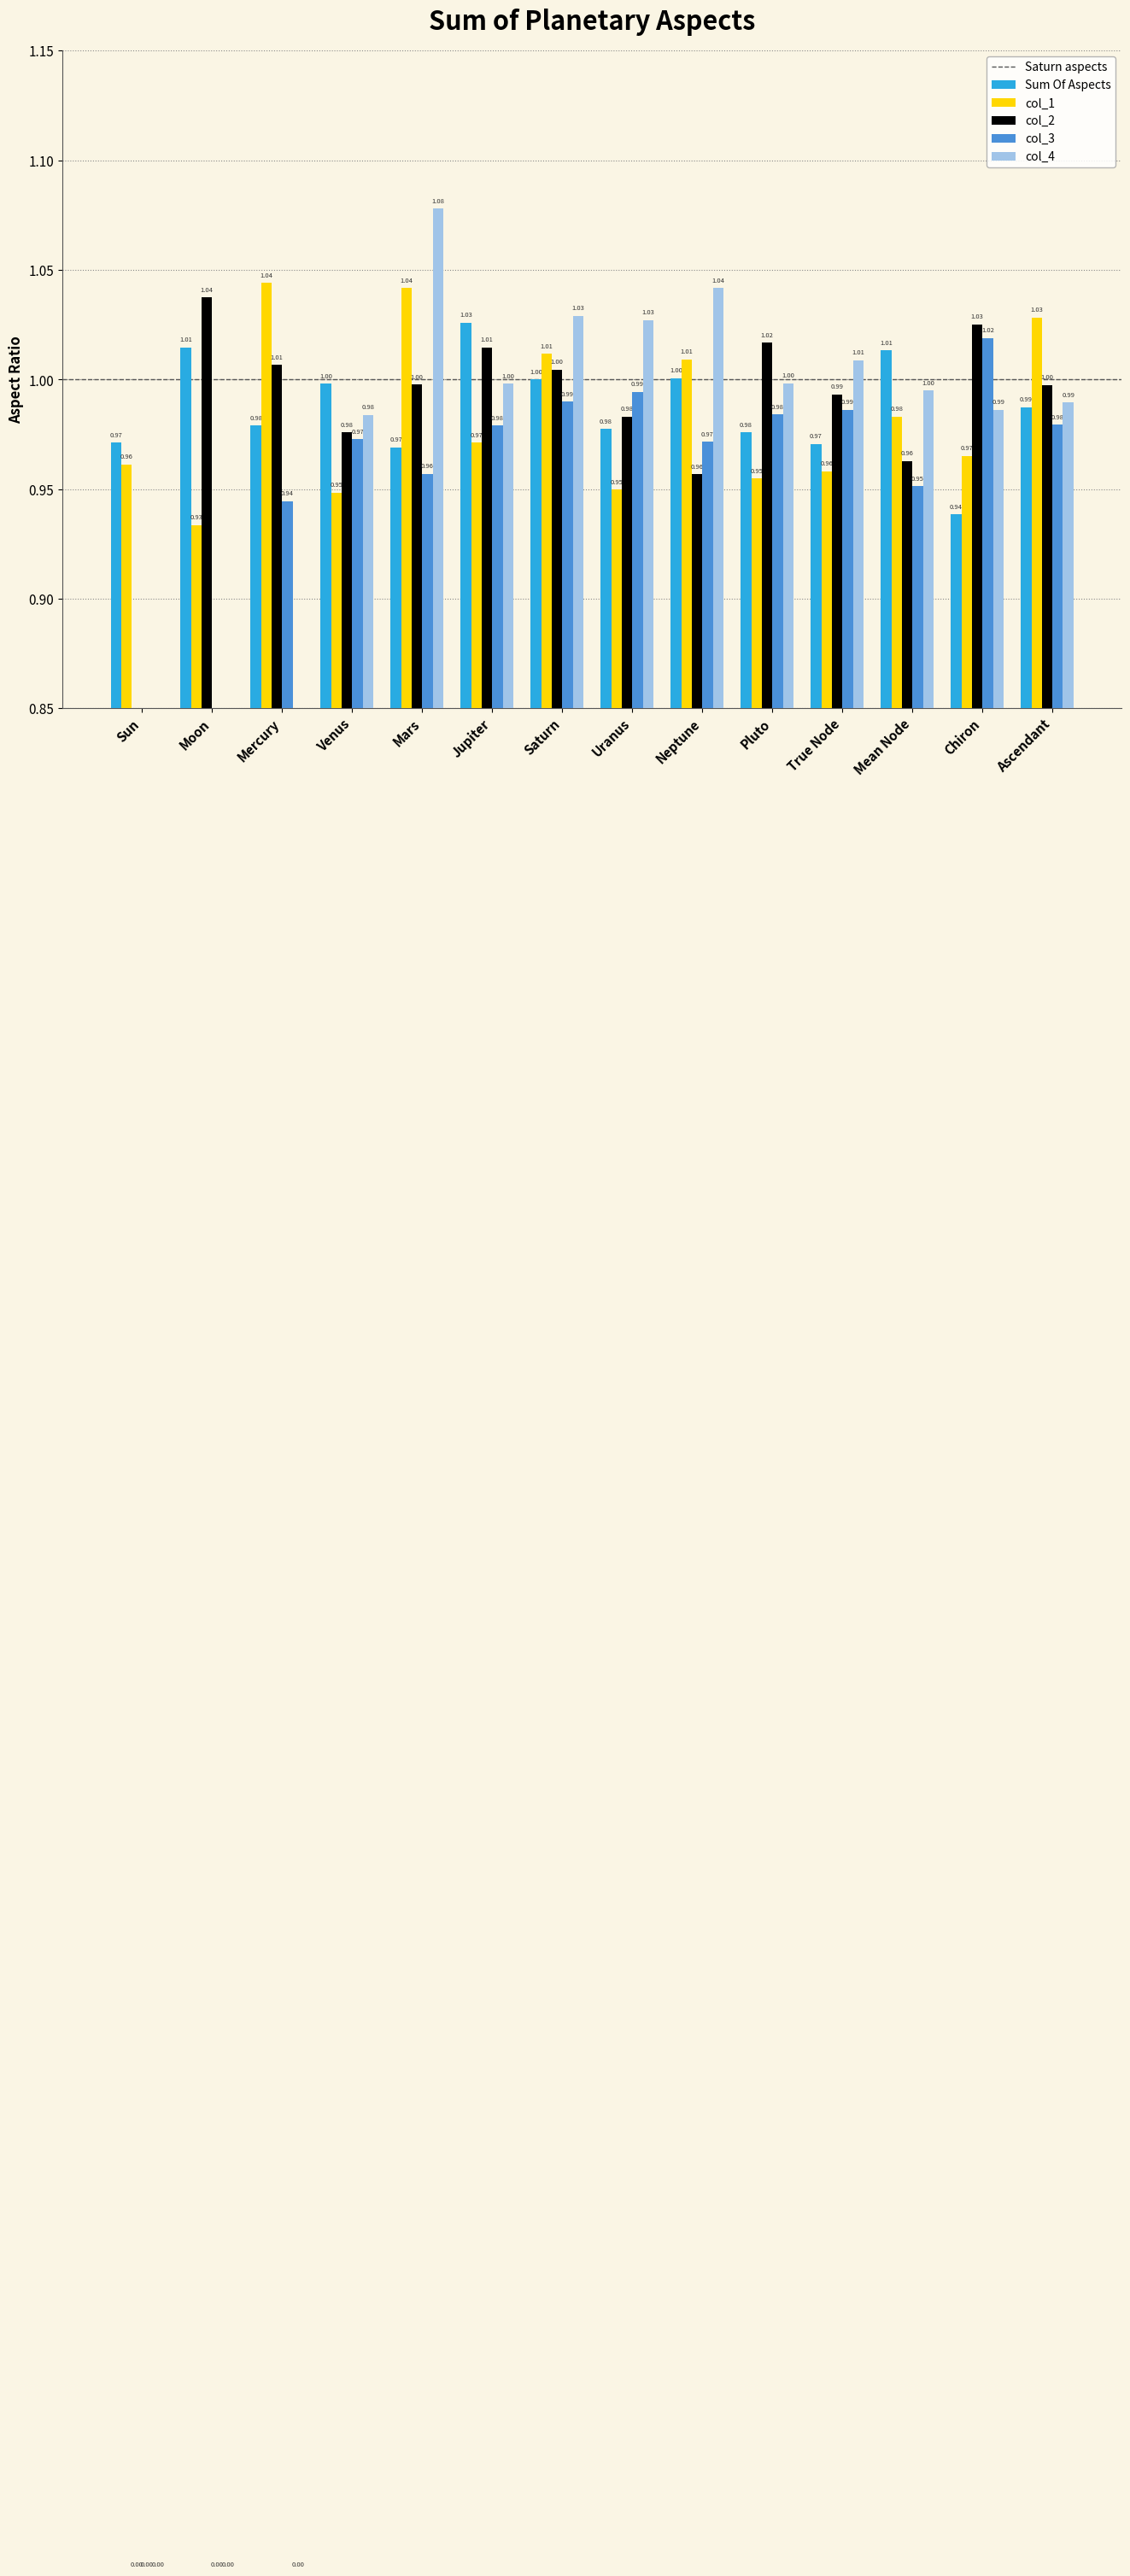

What is the label of the 12th bar from the right?

Mercury